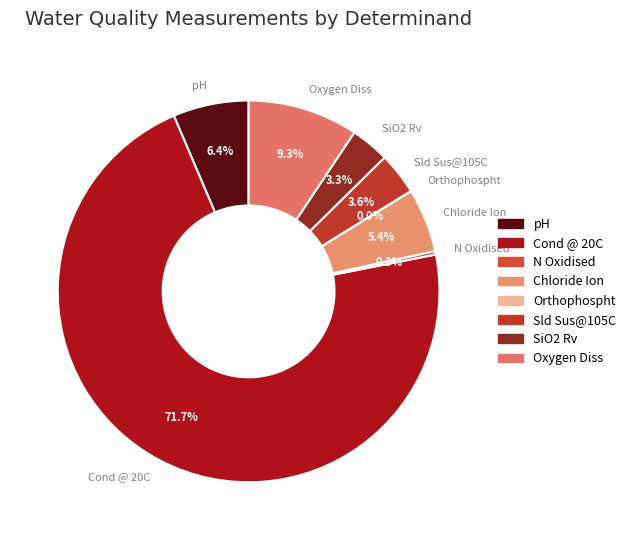

Is Cond @ 20C the majority of the pie?

Yes